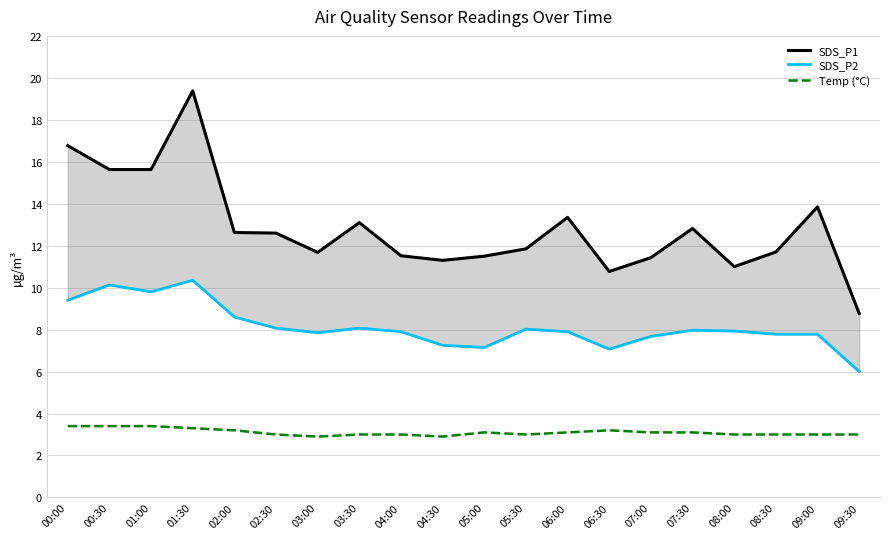

Which series has the largest total across all categories?

SDS_P1